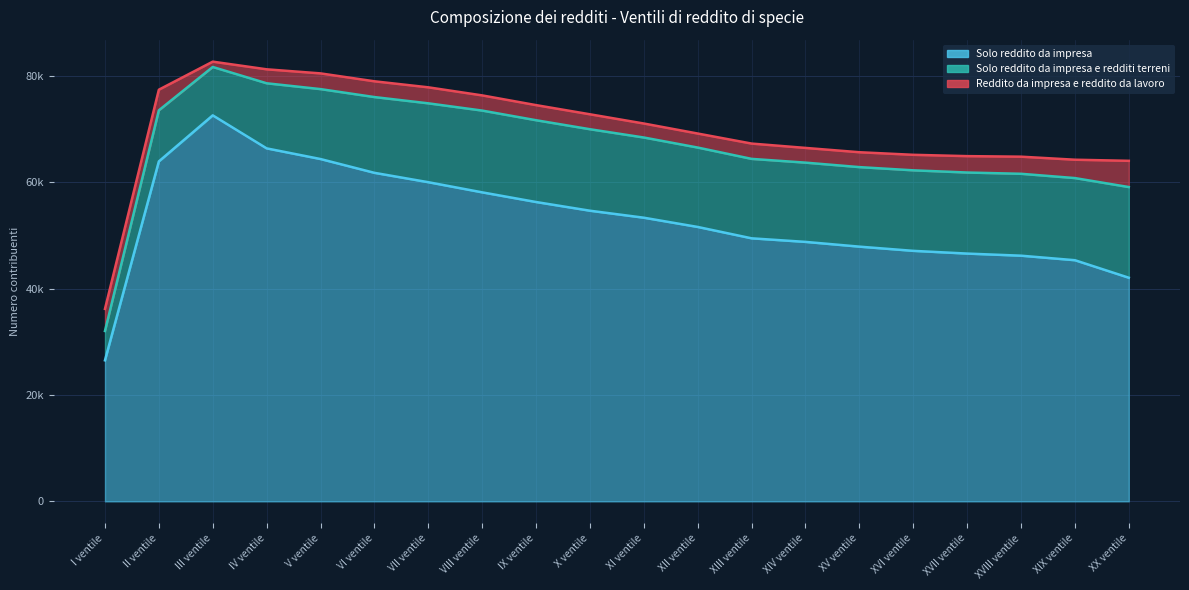

True or false: Reddito da impresa e reddito da lavoro has a value of 2801 at XV ventile.

True